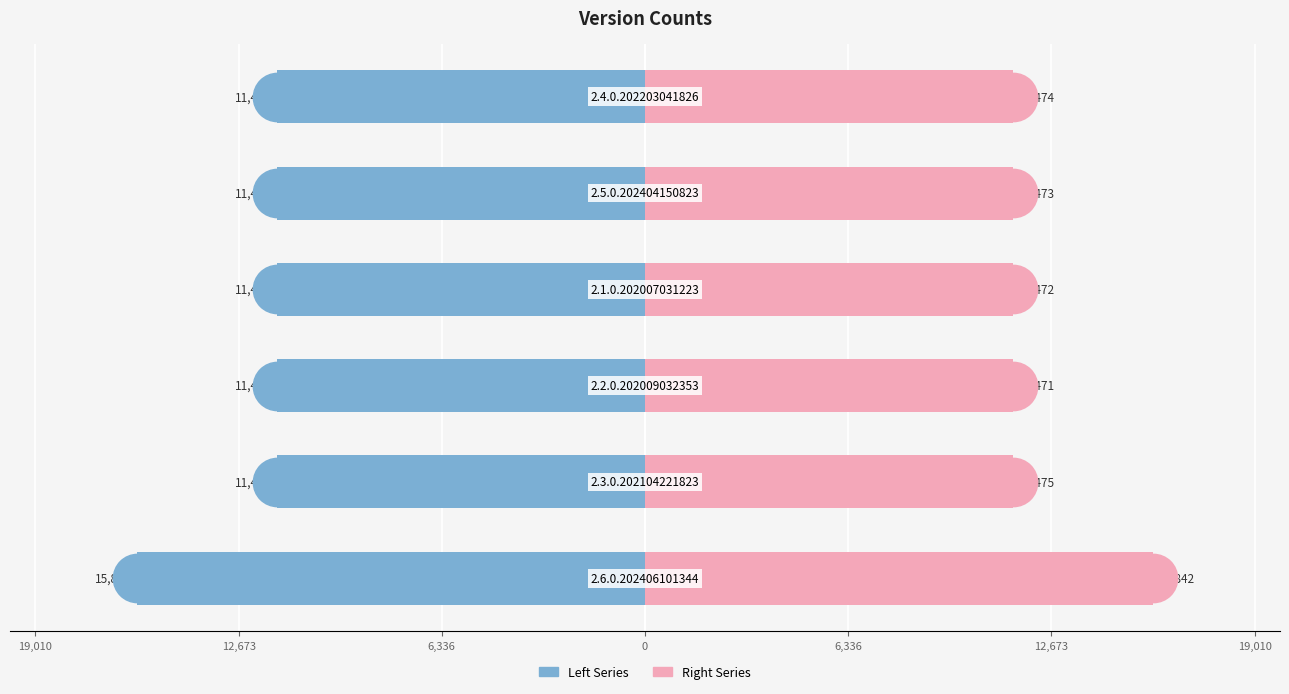

Which series contains the lowest Y value?

Left Series